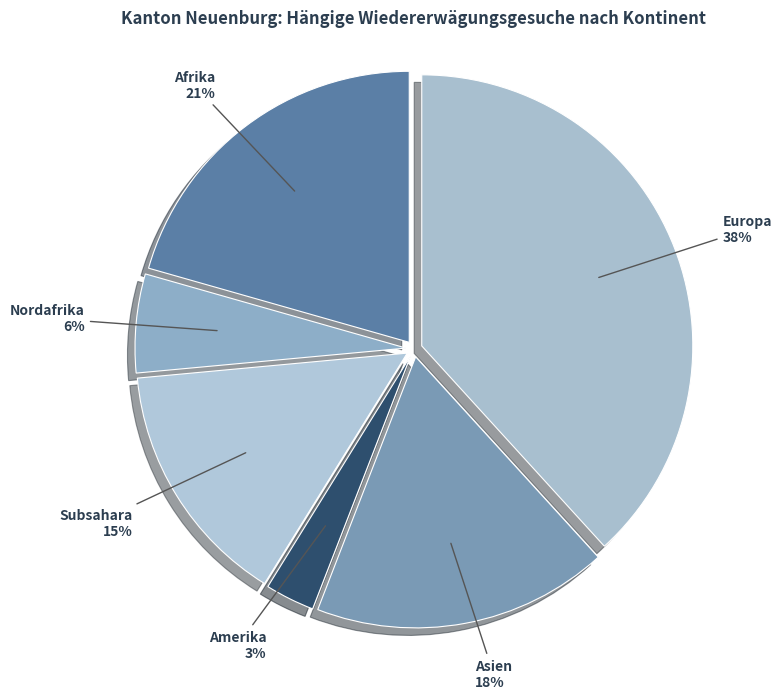

Combined, do Europa and Asien account for over 50%?

Yes